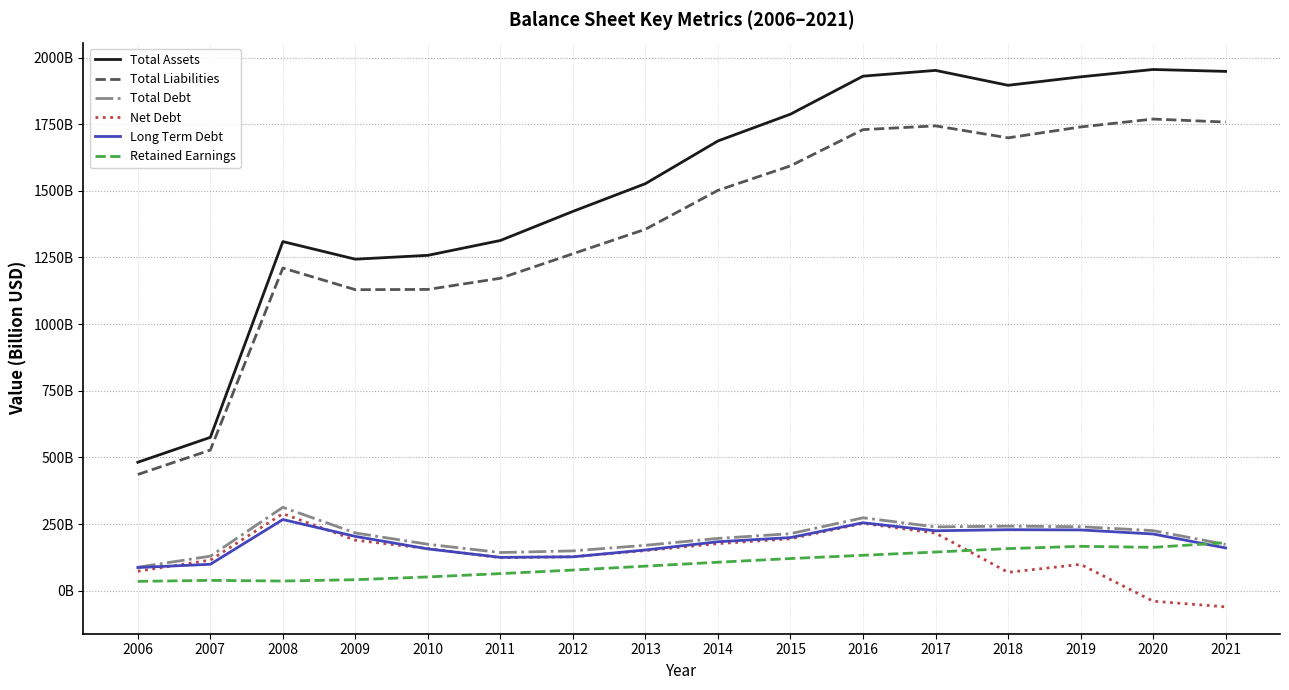

At which label is Total Liabilities closest to 1102?

2009